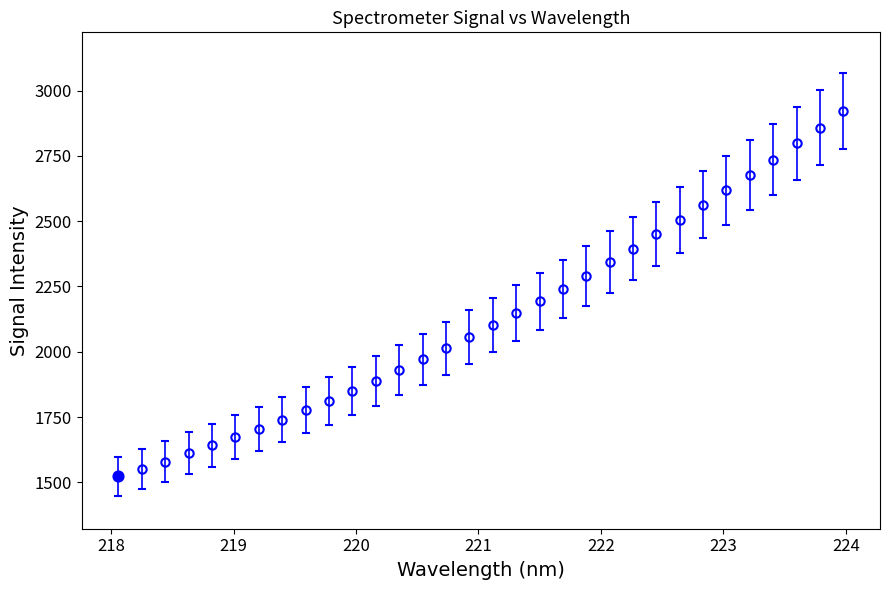

What is the difference between the maximum and second lowest values?

1372.5